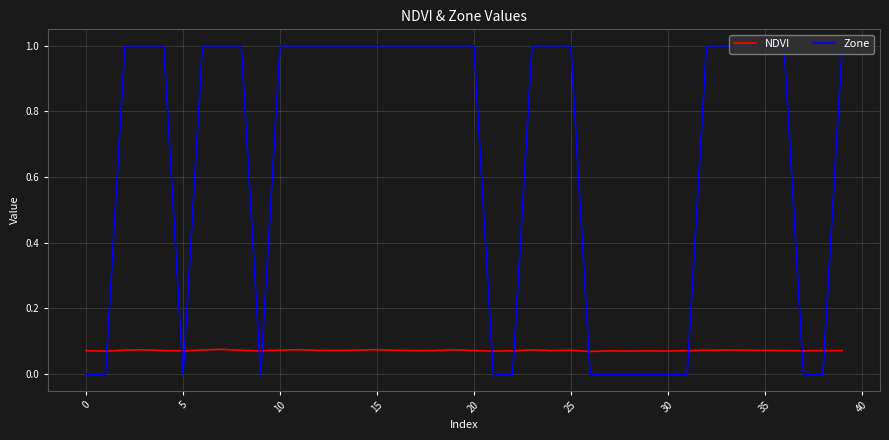

List the series in order of their overall mean, lowest first.

NDVI, Zone